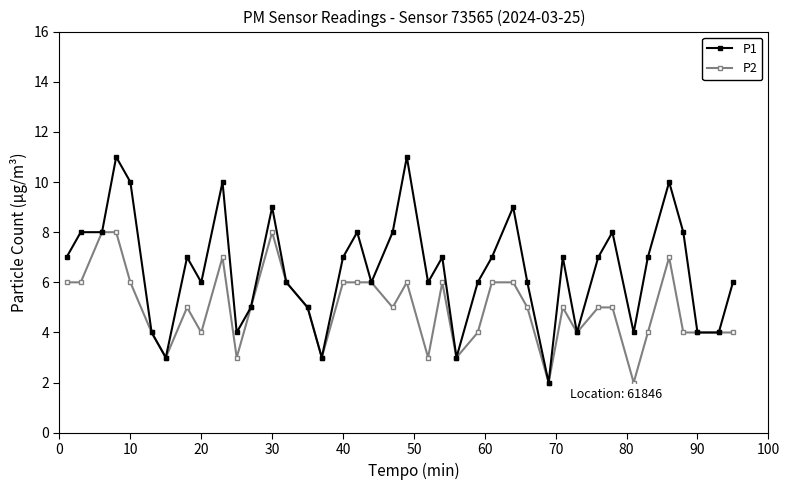

Rank the series by their maximum value, from lowest to highest.

P2, P1